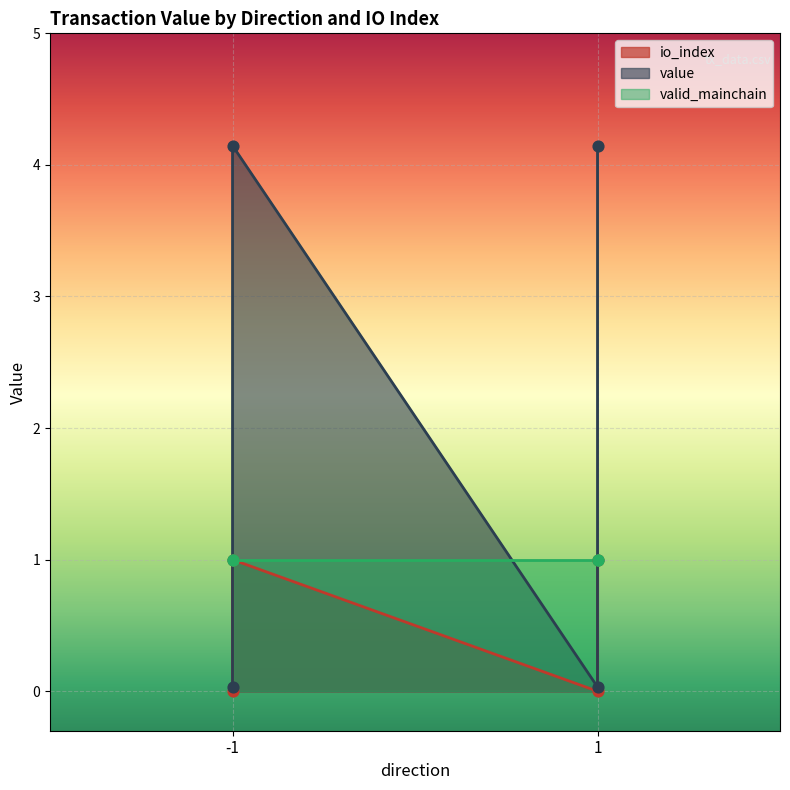

Which series has the largest total across all categories?

value